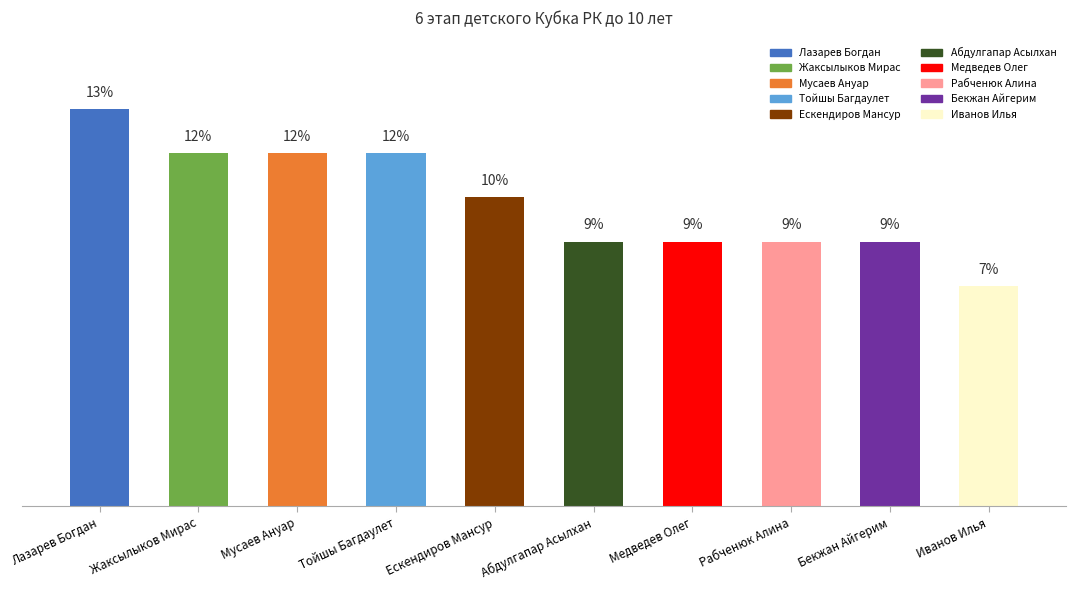

Are the bars horizontal?

No